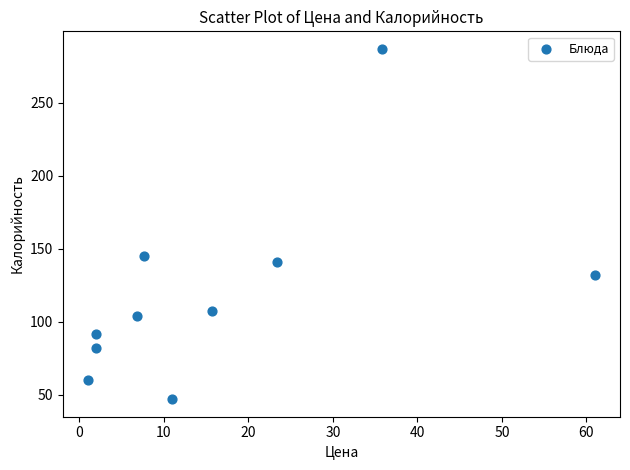

What is the range of Y values (max minus min)?

239.9